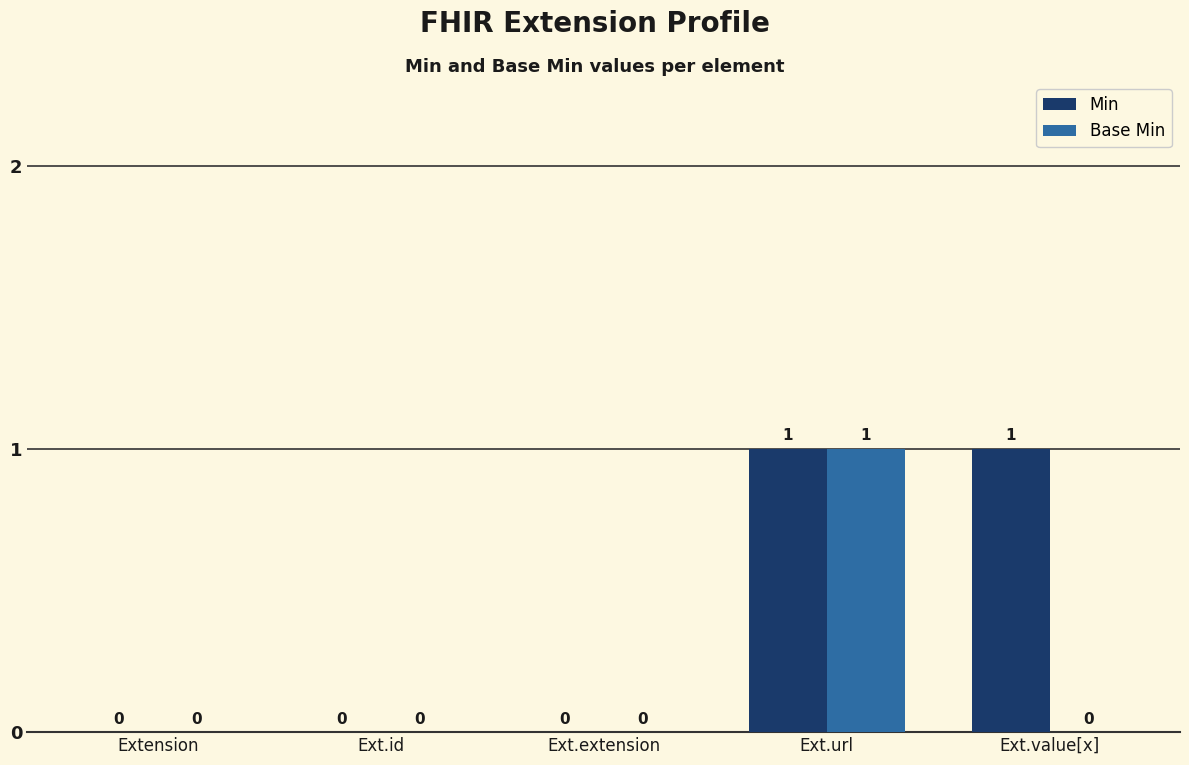

Reading right to left, list all the values displayed in this chart.

Min: 1	1	0	0	0
Base Min: 0	1	0	0	0